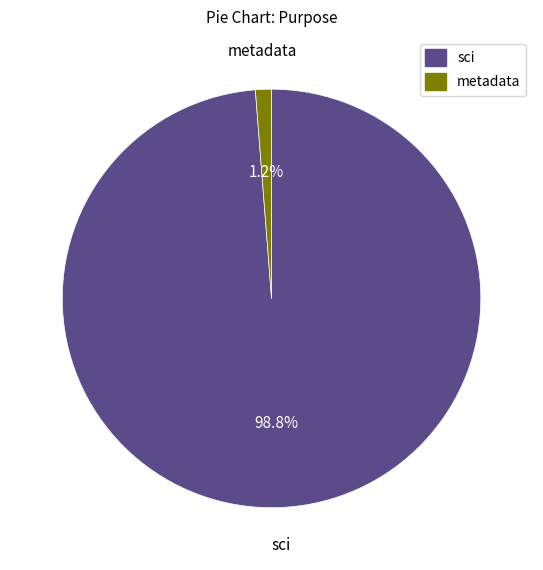

Does any single category account for the majority?

Yes